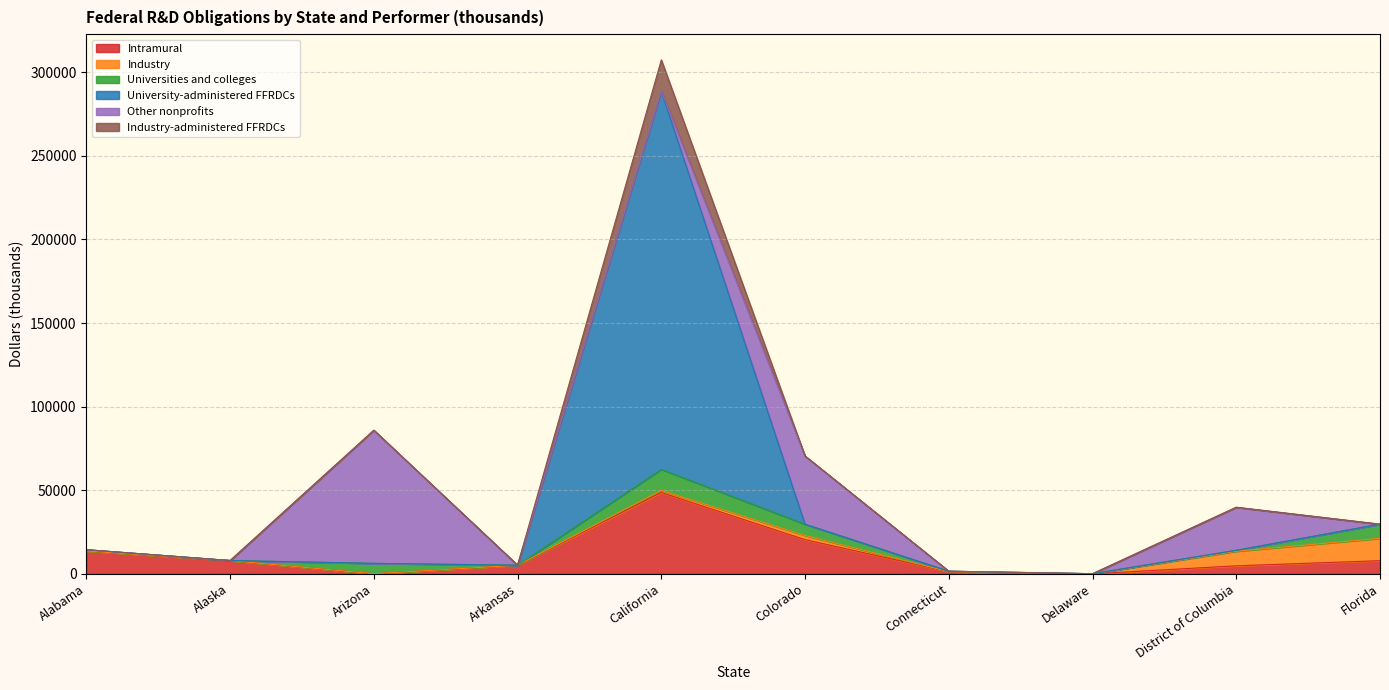

What are all the series names shown in the legend?

Intramural, Industry, Universities and colleges, University-administered FFRDCs, Other nonprofits, Industry-administered FFRDCs